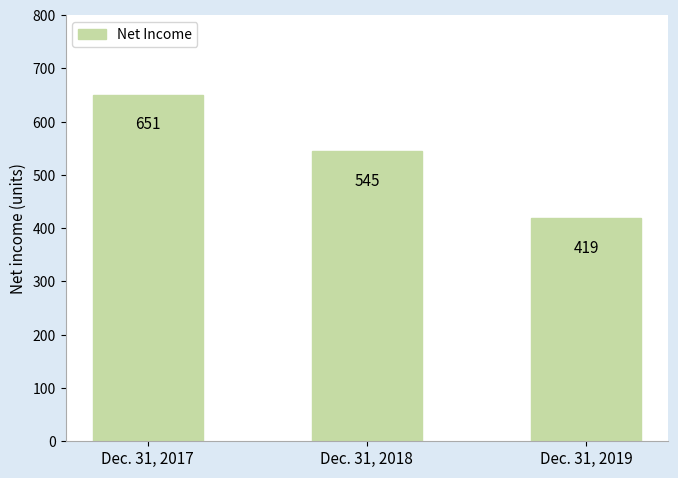

How many bars are there in total?

3